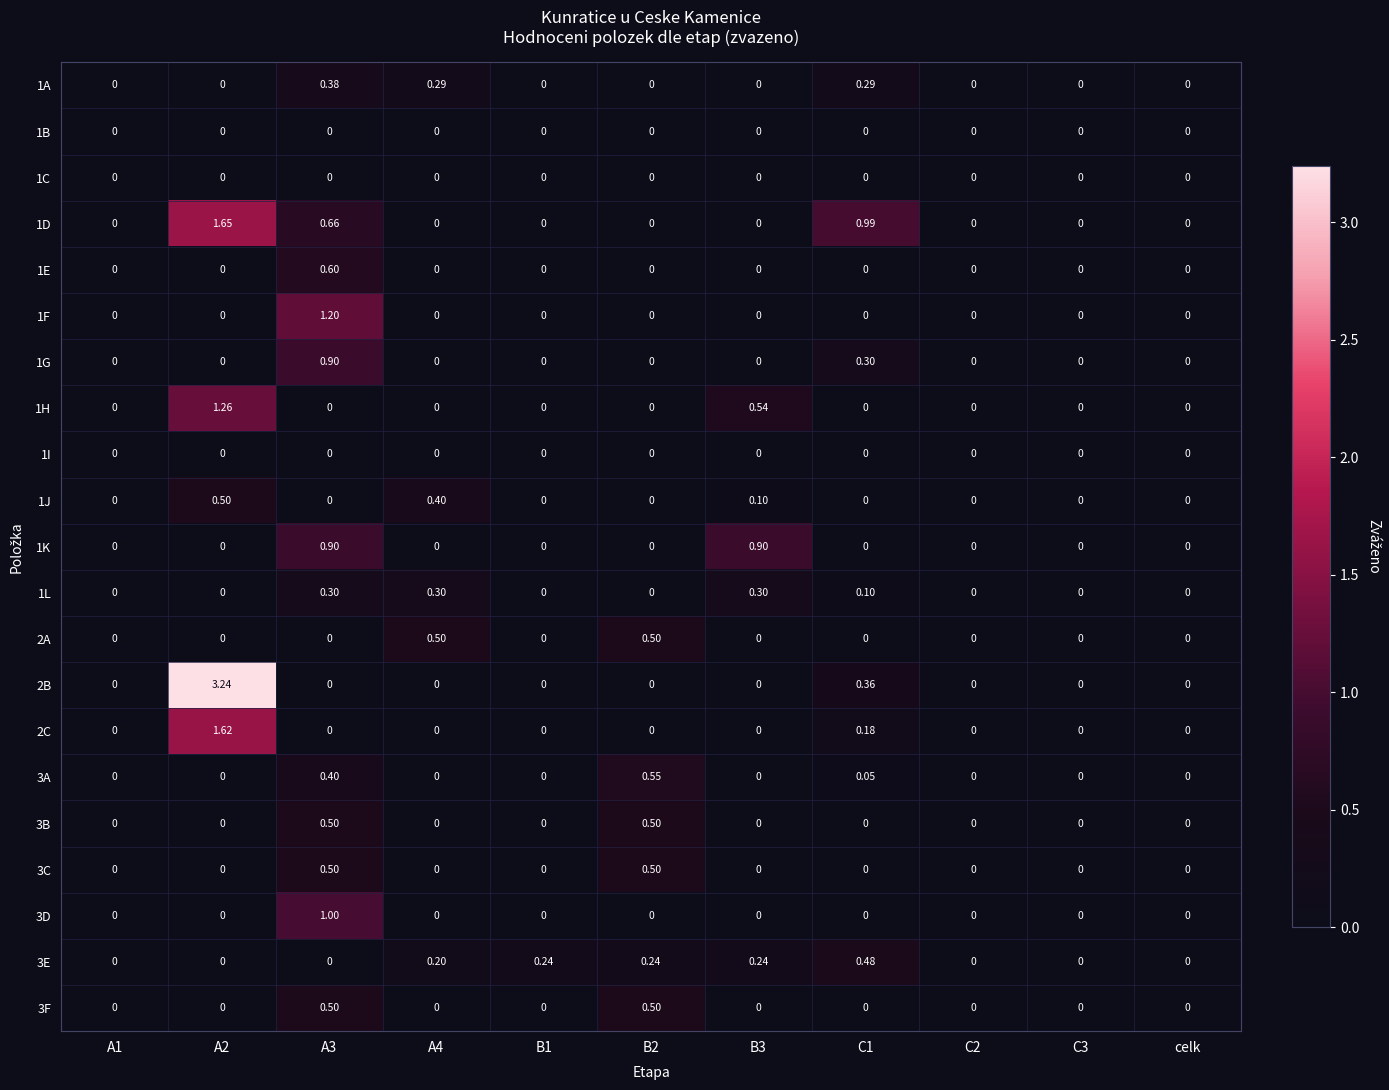

Is the value of 1J at A2 greater than the value of 3C at B3?

Yes